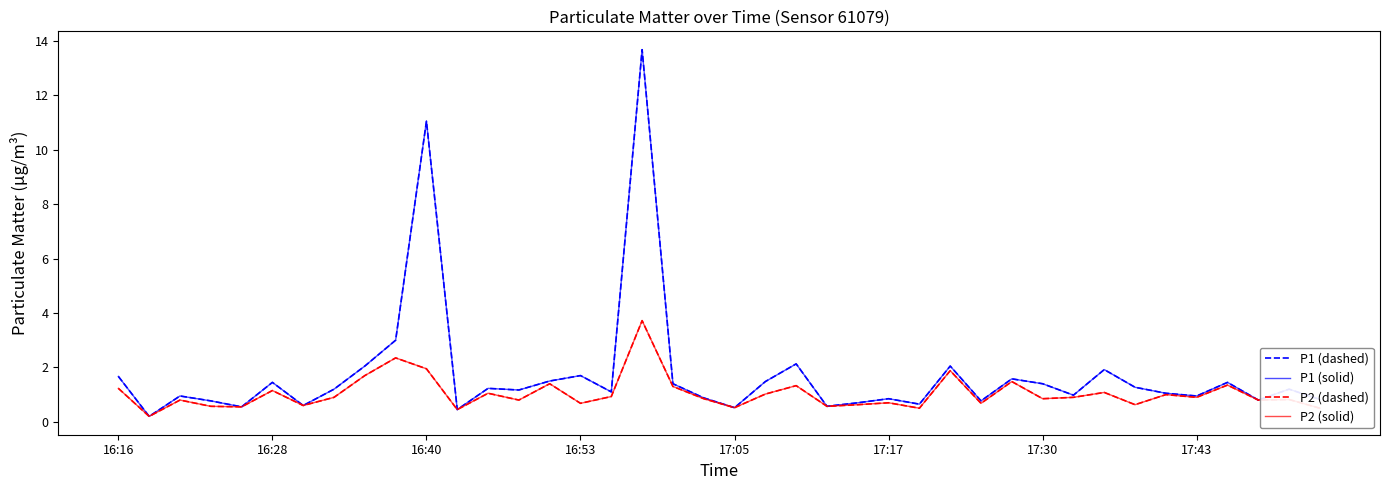

Does the chart have visible grid lines?

No